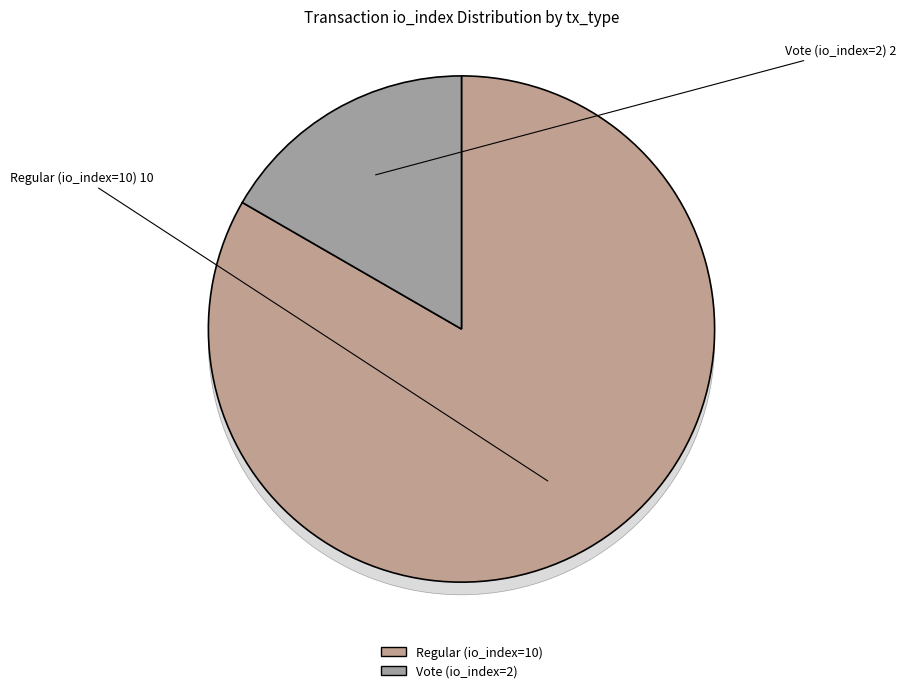

Which slice represents more than half of the pie?

Regular (io_index=10)